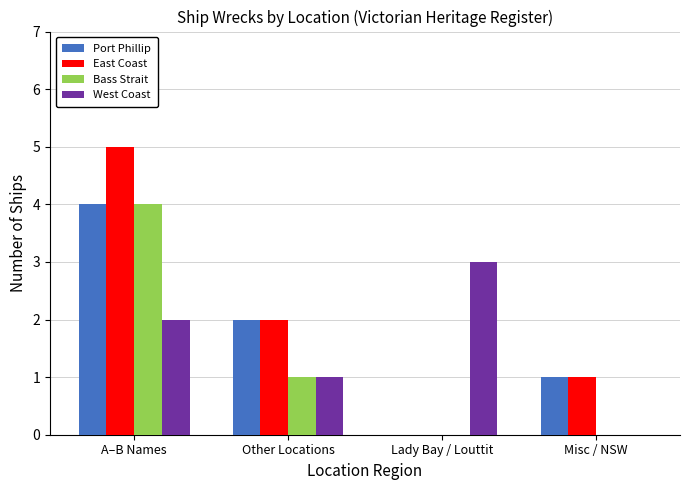

What is the total value across all series at Lady Bay / Louttit?

3